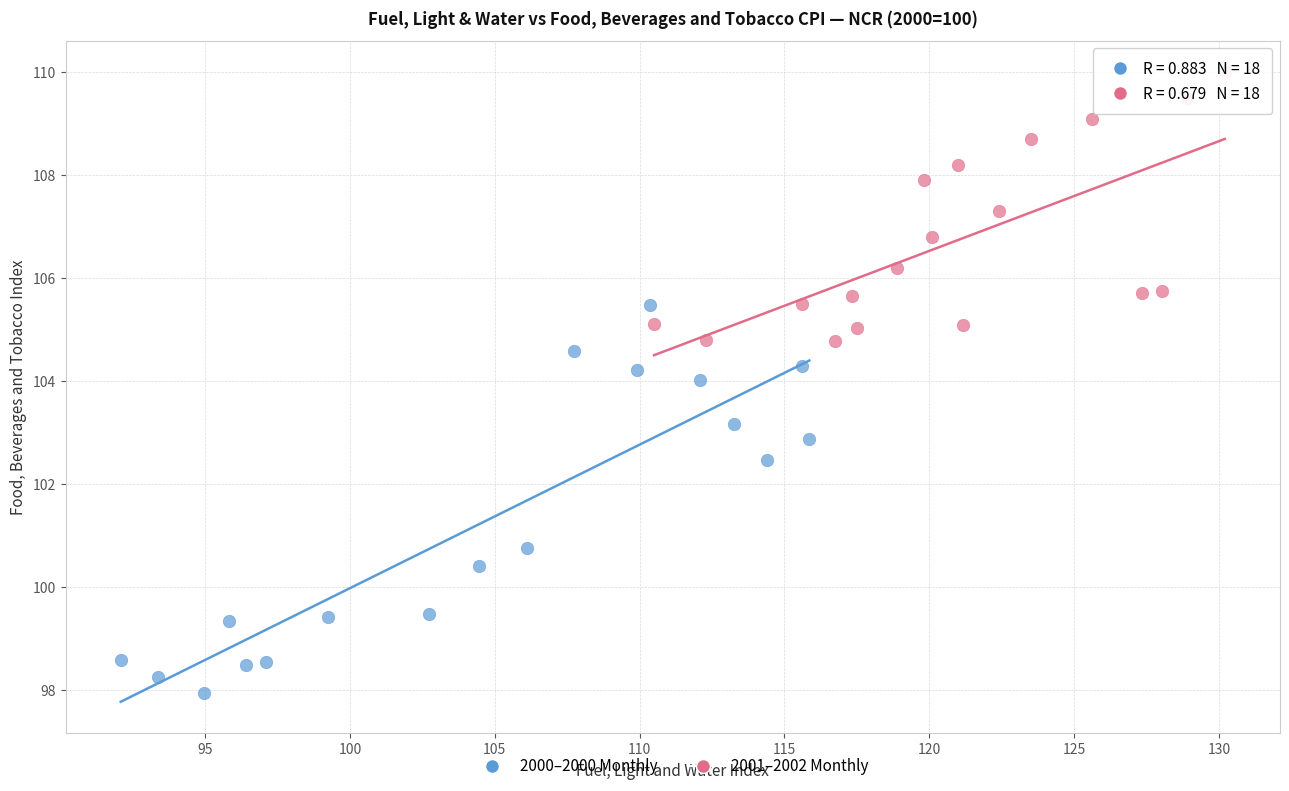

Which series contains the highest Y value?

2001–2002 Monthly